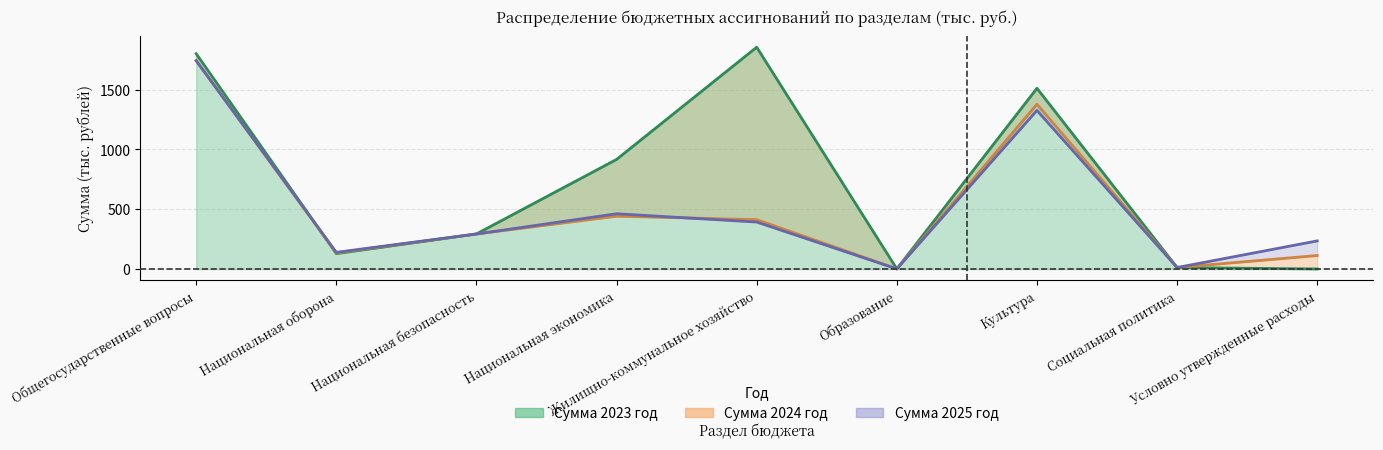

How many lines are shown in the chart?

3